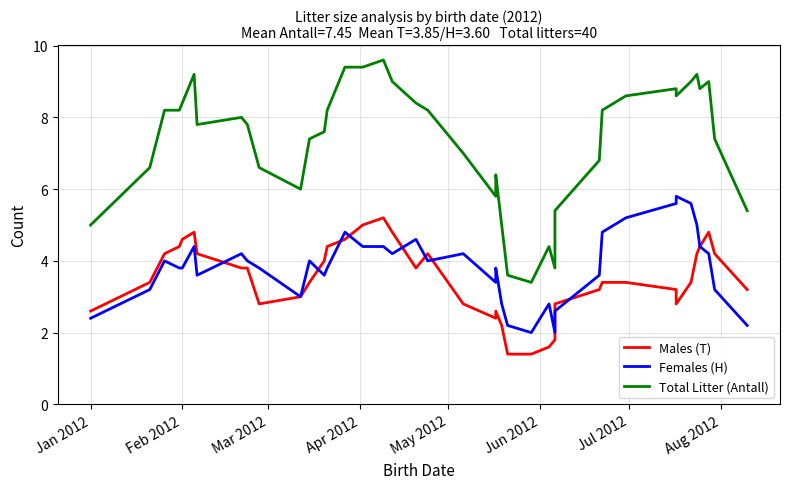

How many interior local peaks does the Total Litter (Antall) series have?

8